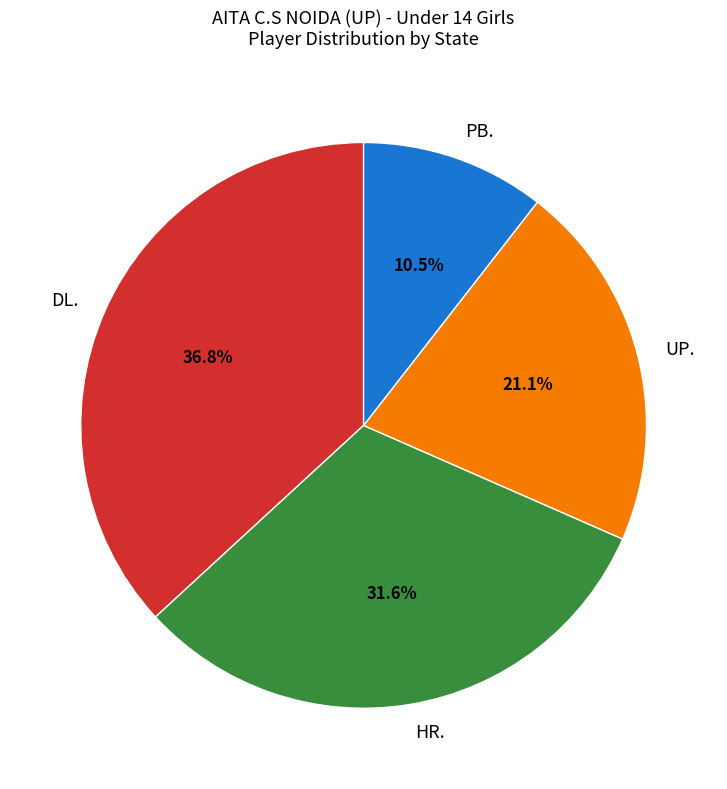

Which category has the biggest portion of the pie?

DL.